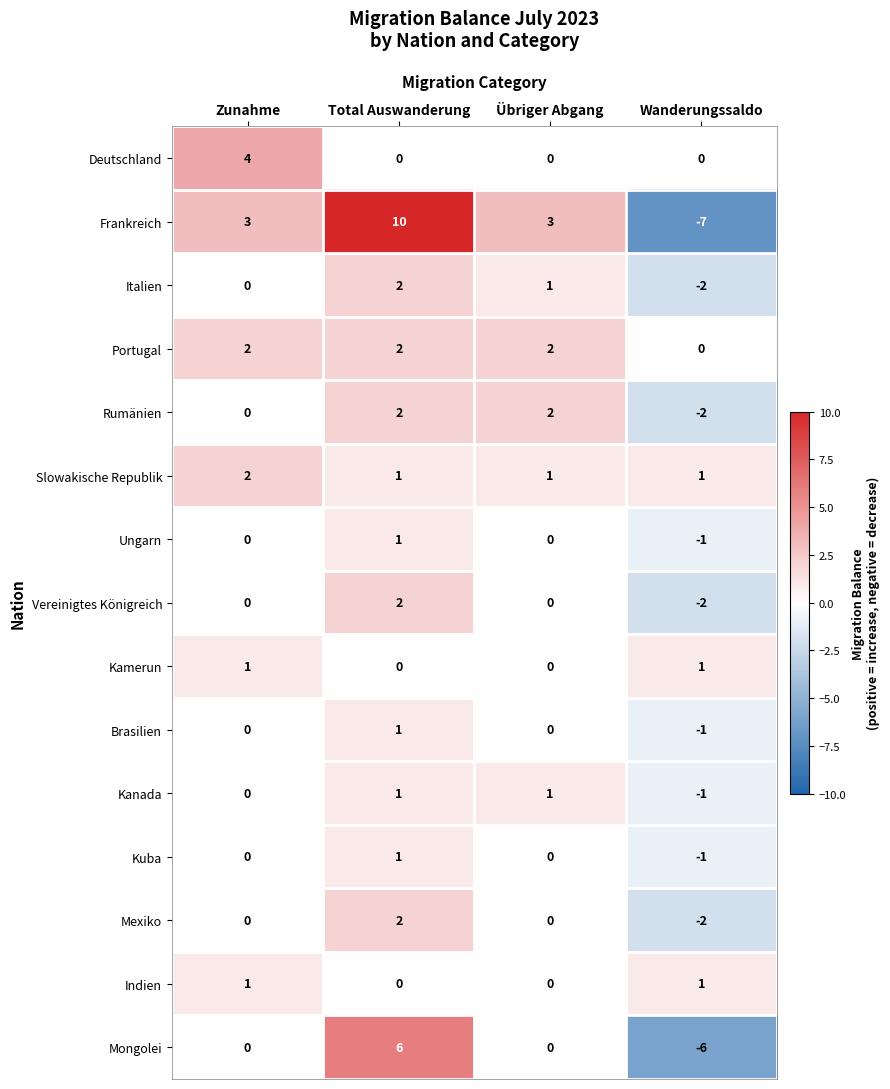

How many Brasilien values are between 0 and 1?

3